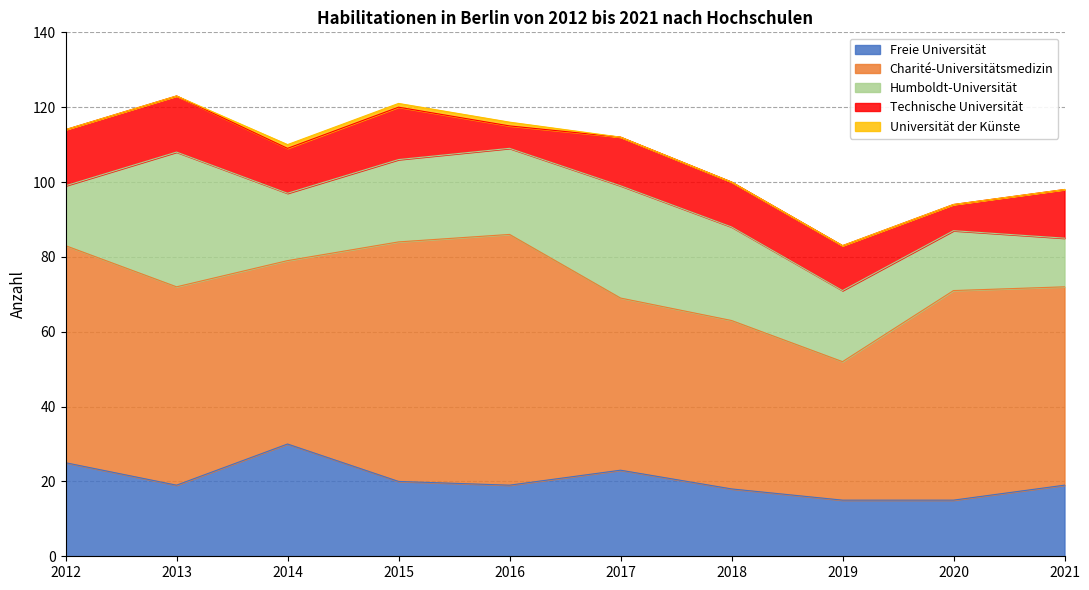

True or false: Charité-Universitätsmedizin and Freie Universität cross at least once.

False